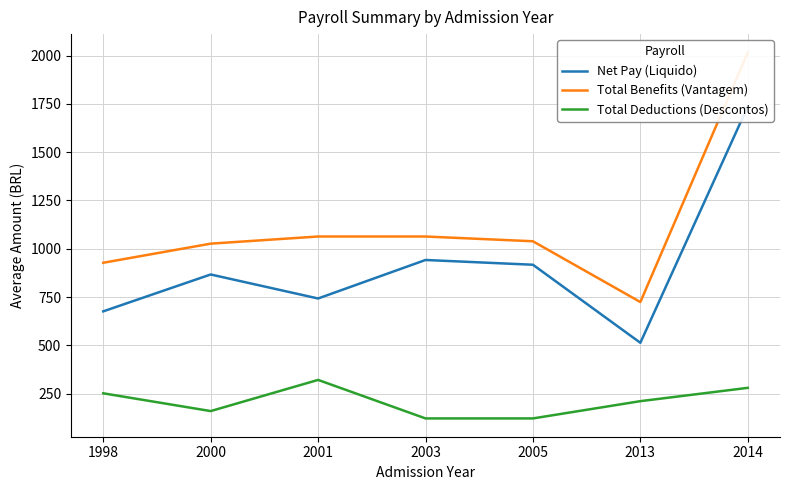

Is the value of Total Benefits (Vantagem) at 2014 greater than the value of Total Deductions (Descontos) at 2005?

Yes